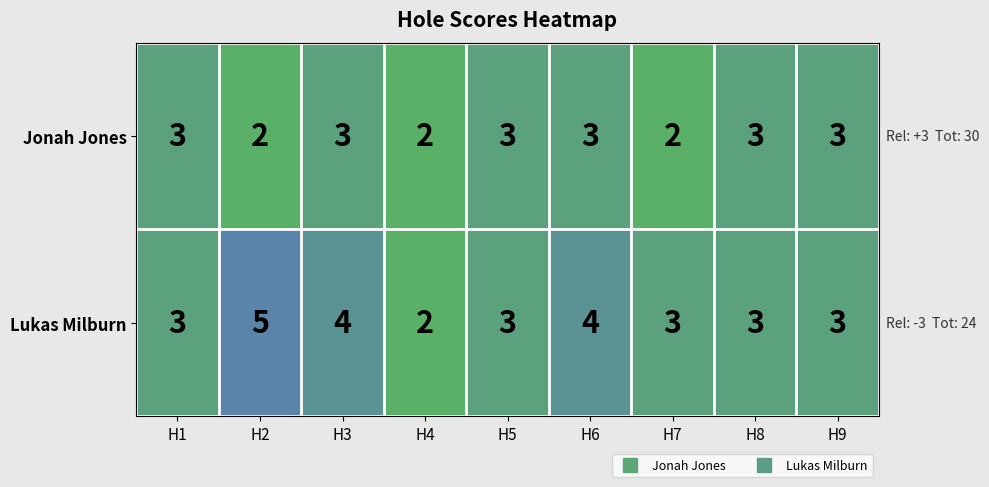

What is the difference between the maximum and minimum values in the Lukas Milburn series?

3